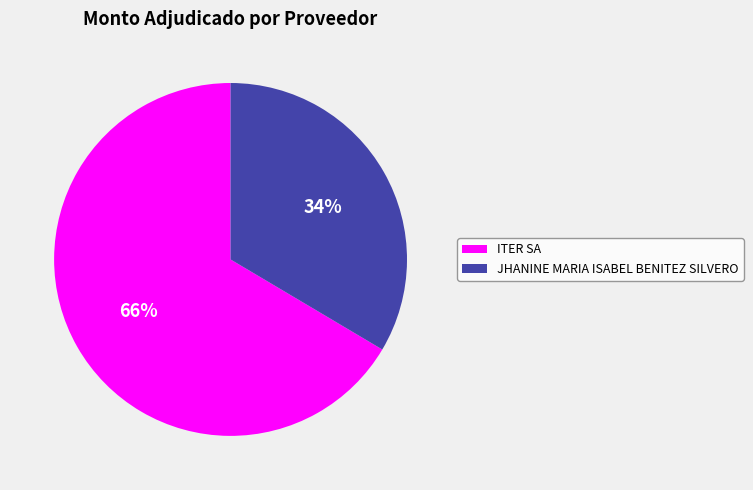

Does ITER SA represent more than half of the total?

Yes